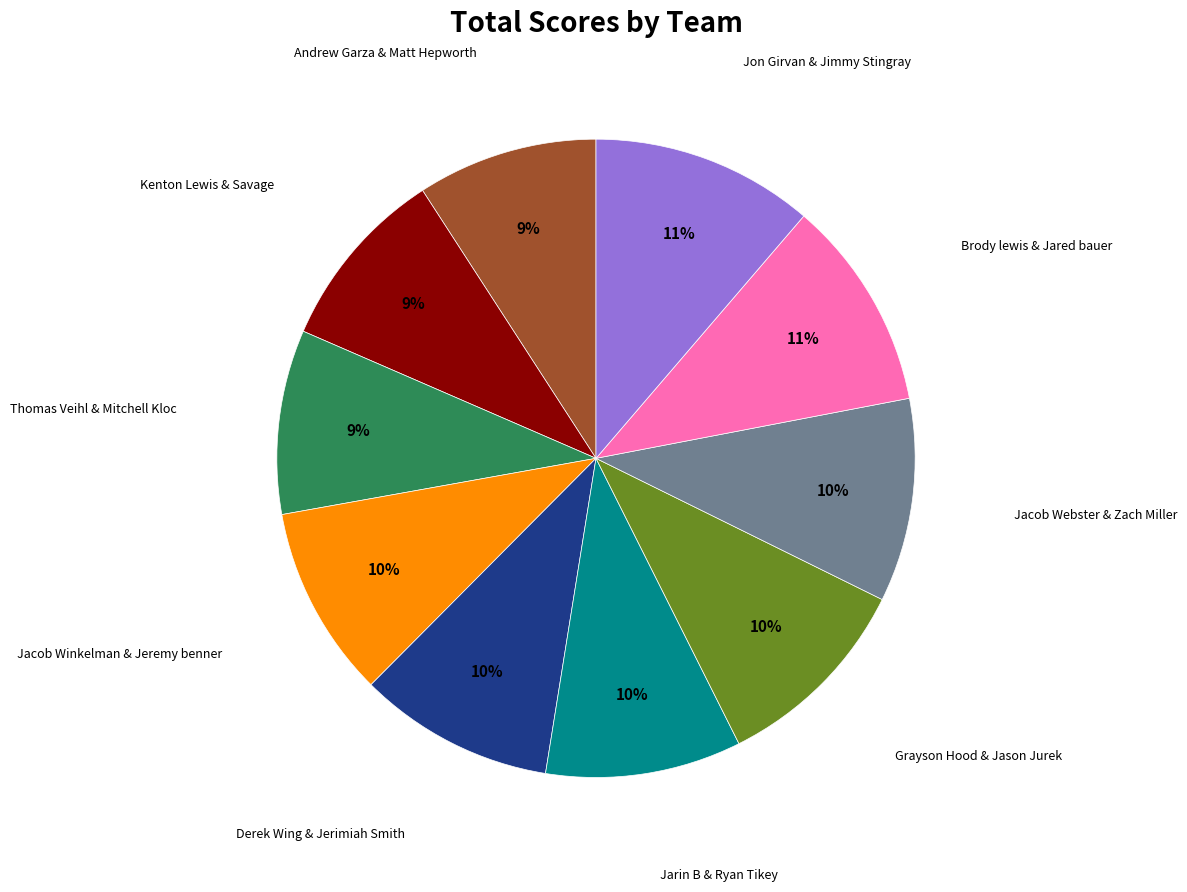

Does any single category account for the majority?

No